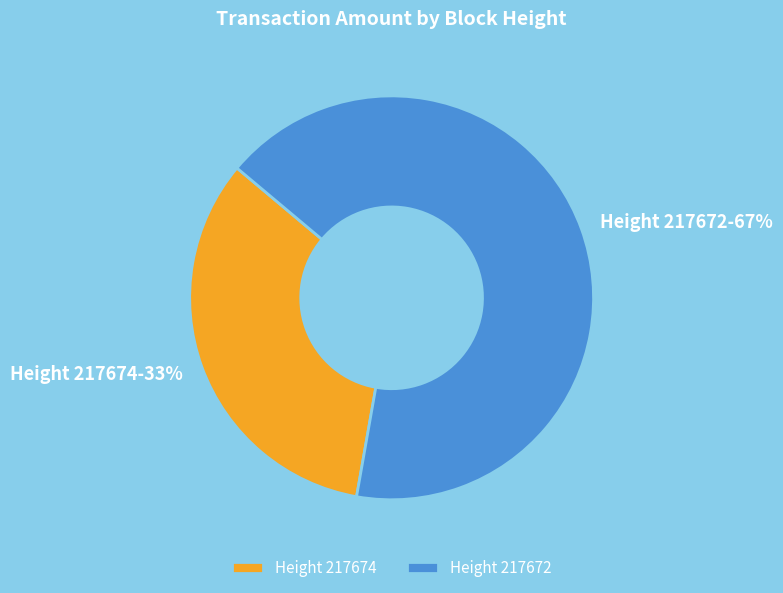

To the nearest percent, what is the average slice percentage?

50%